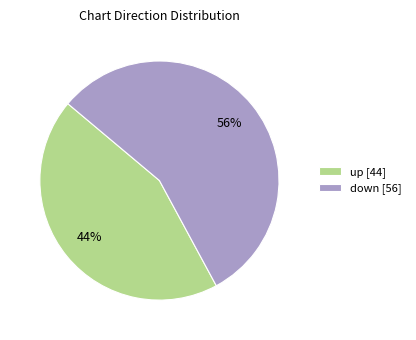

Combined, do down [56] and up [44] account for over 50%?

Yes